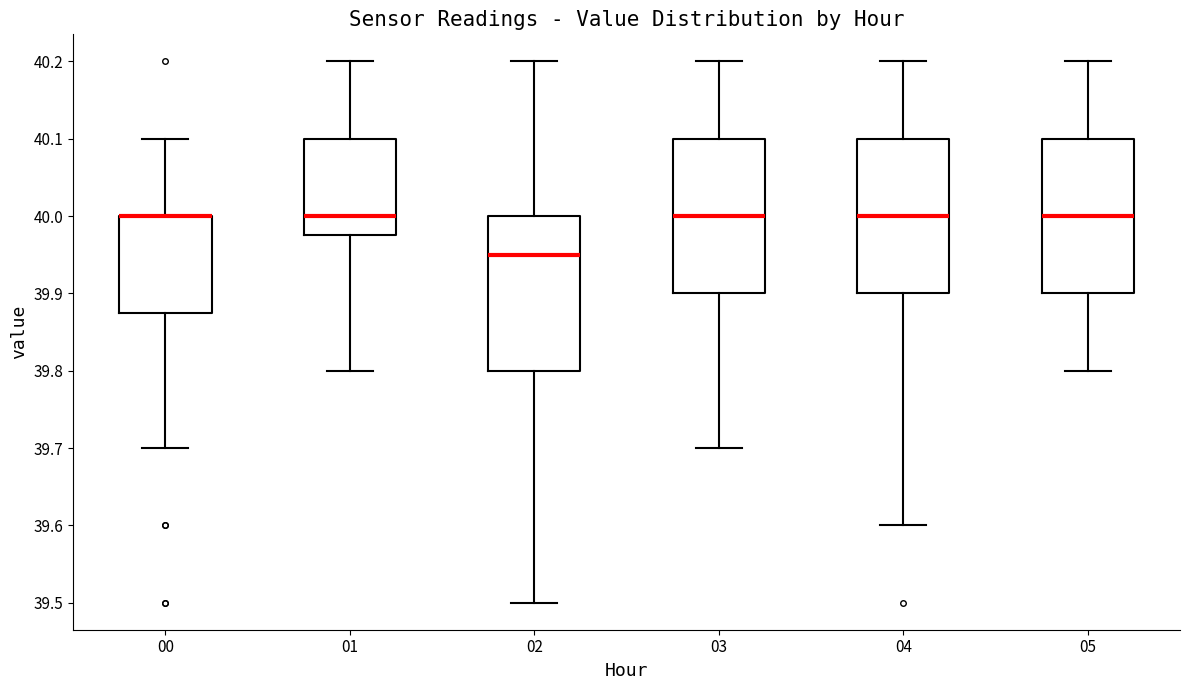

Reading left to right, transcribe this box plot: for each box, give where its median line is, the range the box spans, and where its two whiskers end, as read against the y-axis. The values are not printed on the chart, so give them approximately, as read against the axis.

00: median 40.00 (drawn on the box's upper edge), box 39.88 to 40.00, whiskers 39.70 to 40.10
01: median 40.00, box 39.98 to 40.10, whiskers 39.80 to 40.20
02: median 39.95, box 39.80 to 40.00, whiskers 39.50 to 40.20
03: median 40.00, box 39.90 to 40.10, whiskers 39.70 to 40.20
04: median 40.00, box 39.90 to 40.10, whiskers 39.60 to 40.20
05: median 40.00, box 39.90 to 40.10, whiskers 39.80 to 40.20